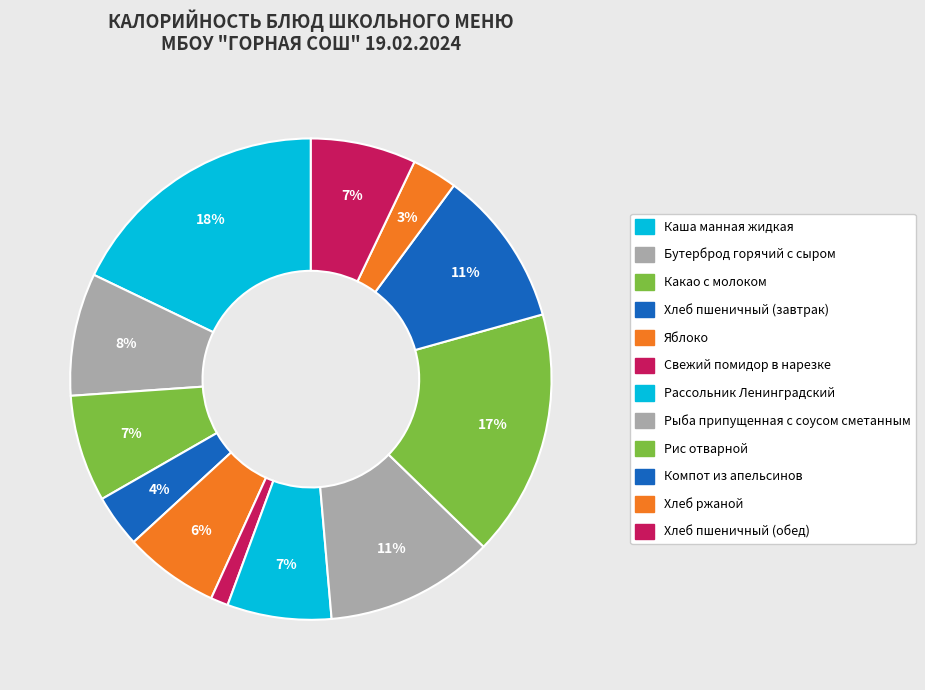

What is the largest slice in the pie chart?

Каша манная жидкая